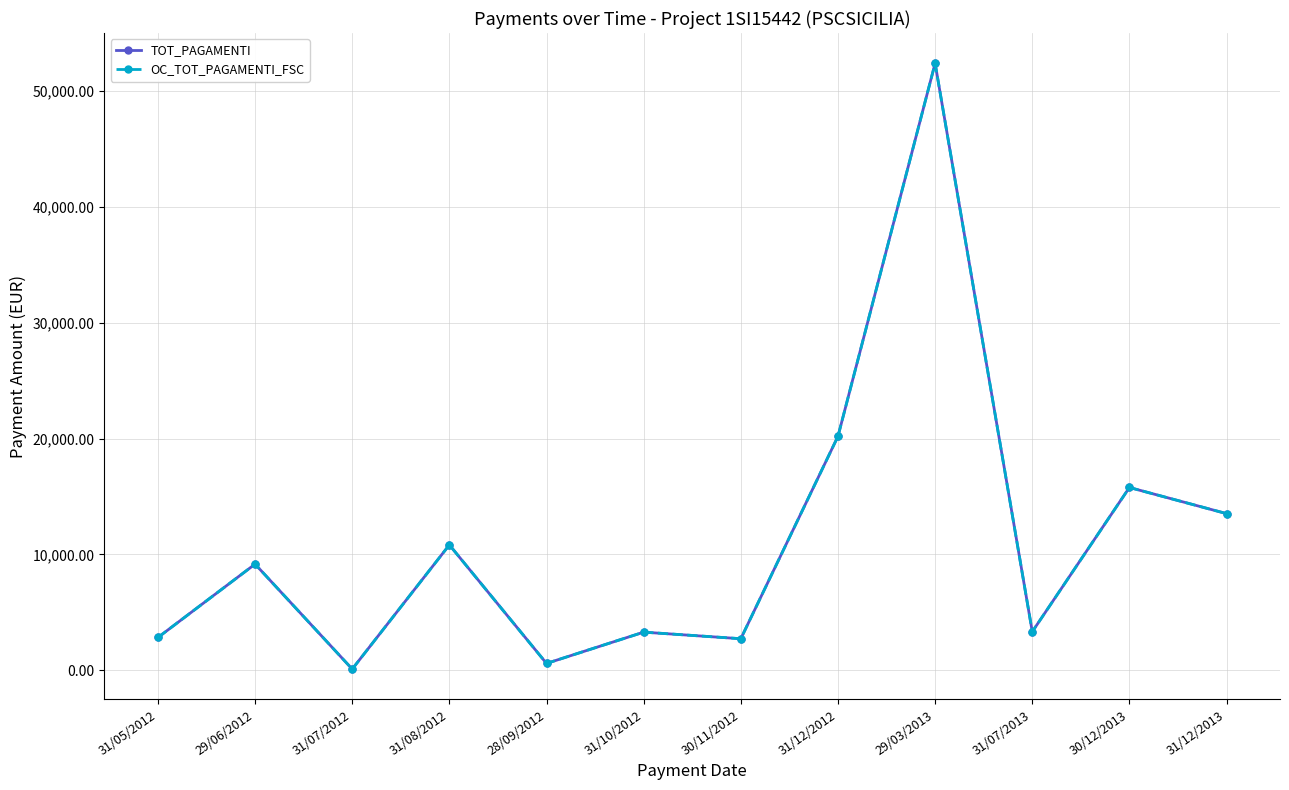

Which series has the largest range (max minus min)?

TOT_PAGAMENTI